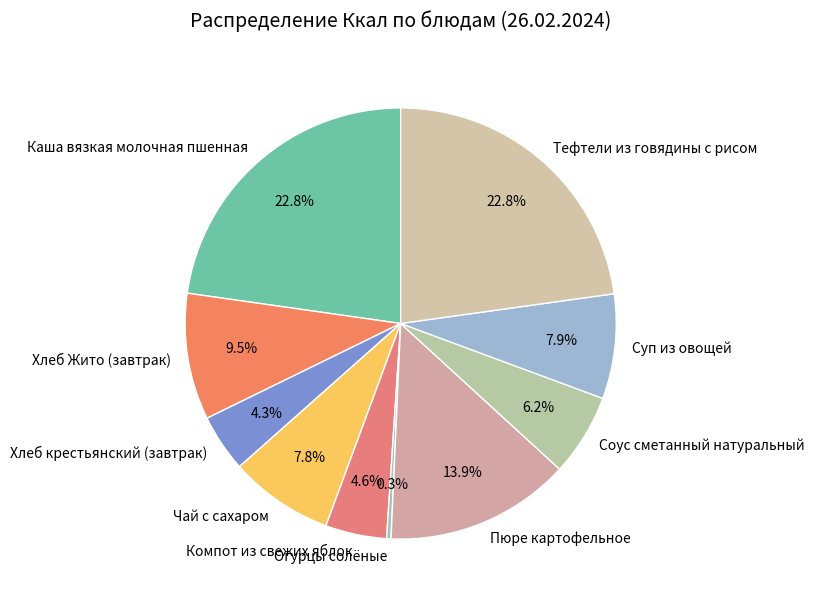

Which category has the smallest portion of the pie?

Огурцы солёные